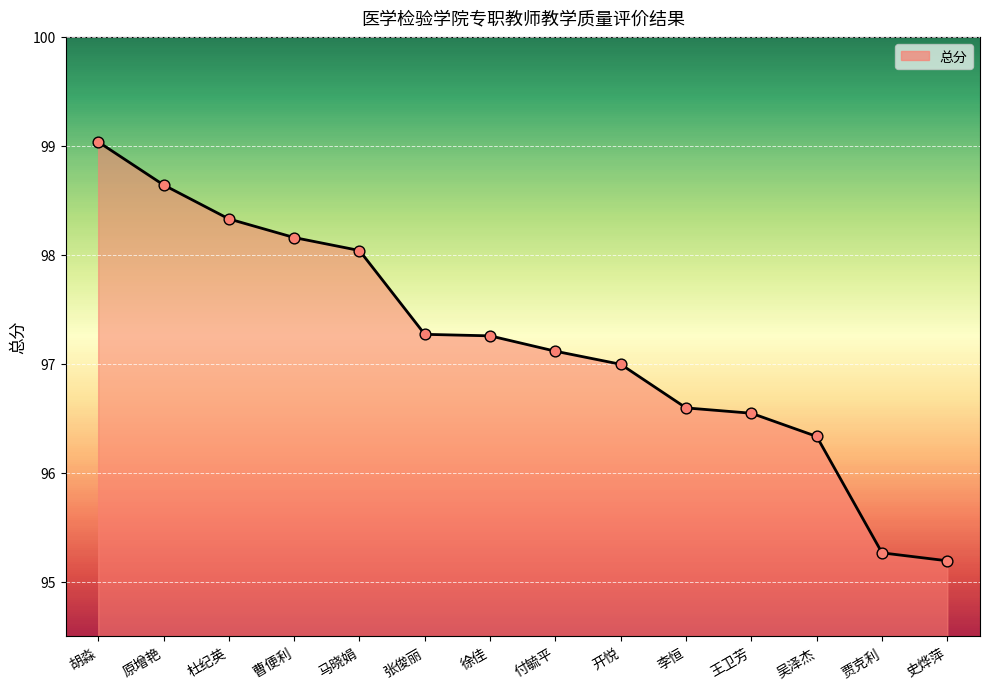

What is the change in value from 原增艳 to 李恒?

-2.0